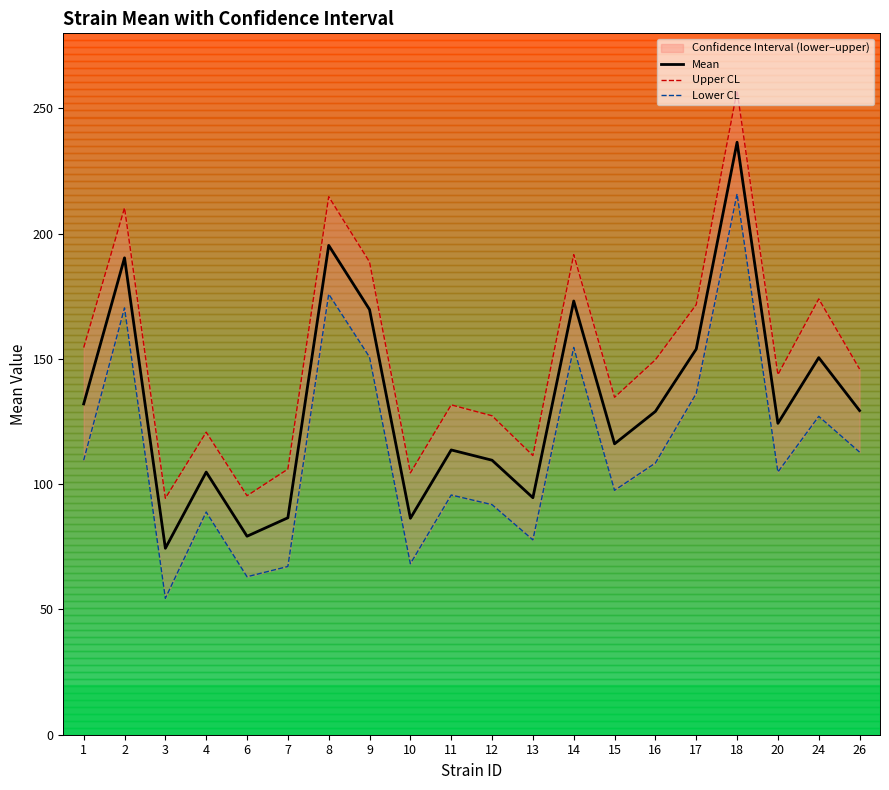

True or false: Mean has a value of 412.8 at 18.

False